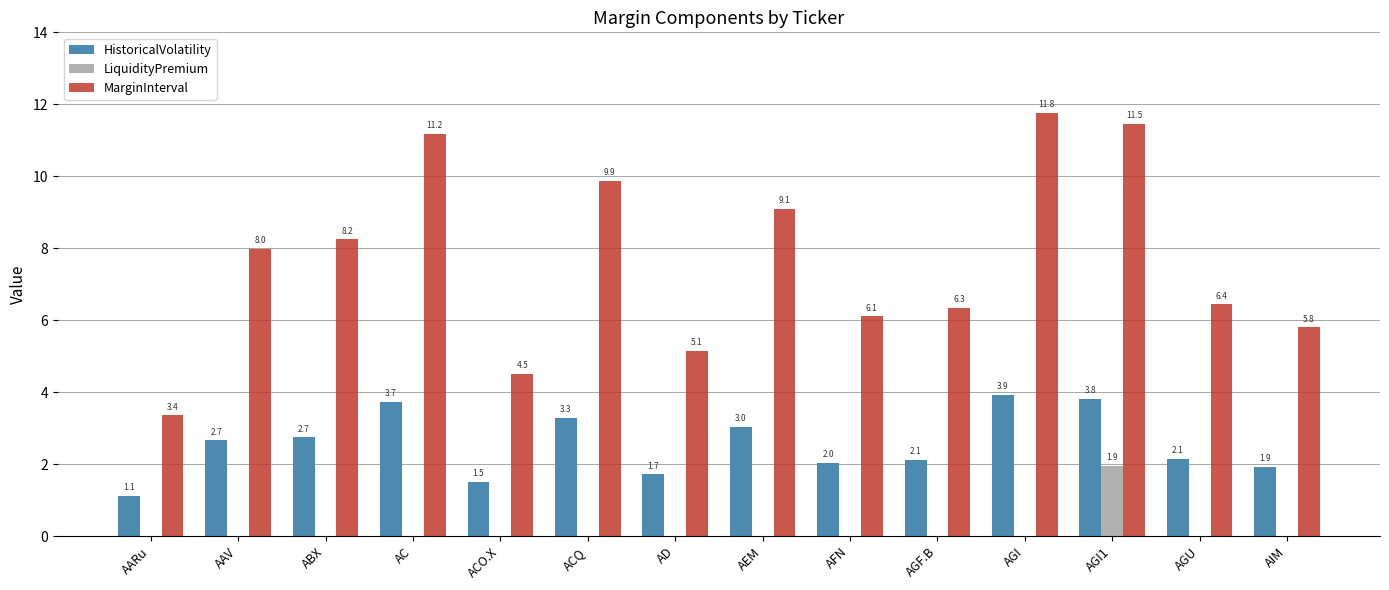

The value of LiquidityPremium at AGF.B is -1.2. True or false?

False